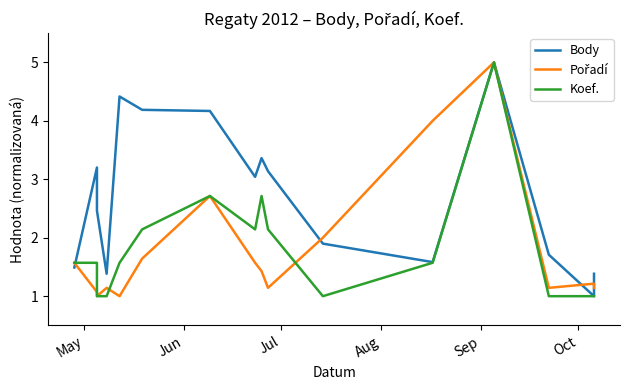

What is the spread (max minus min) of values at Jun?

2.1